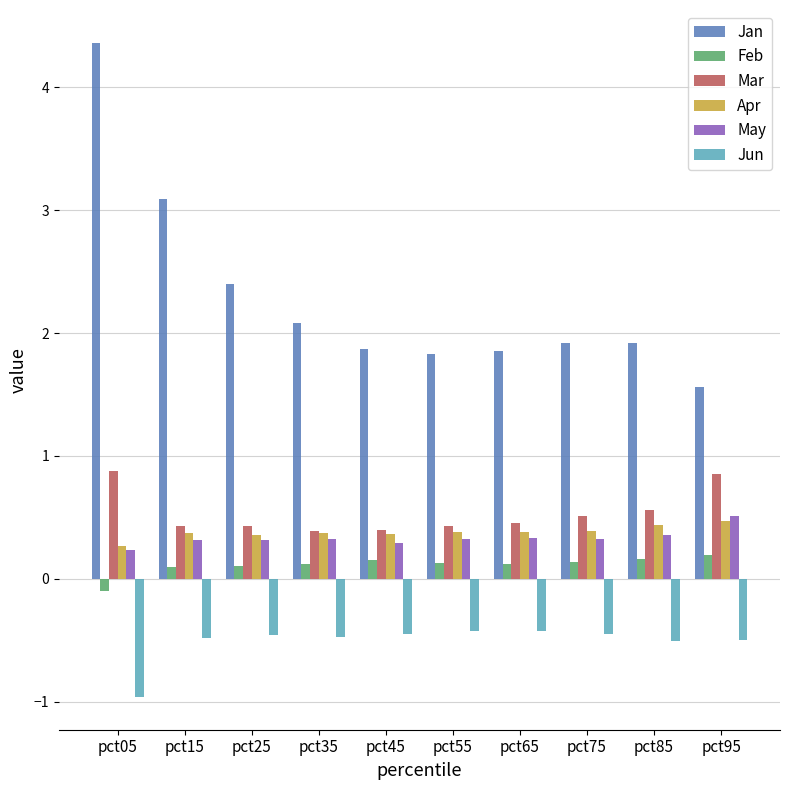

At which category does the chart reach its minimum across all series?

pct05